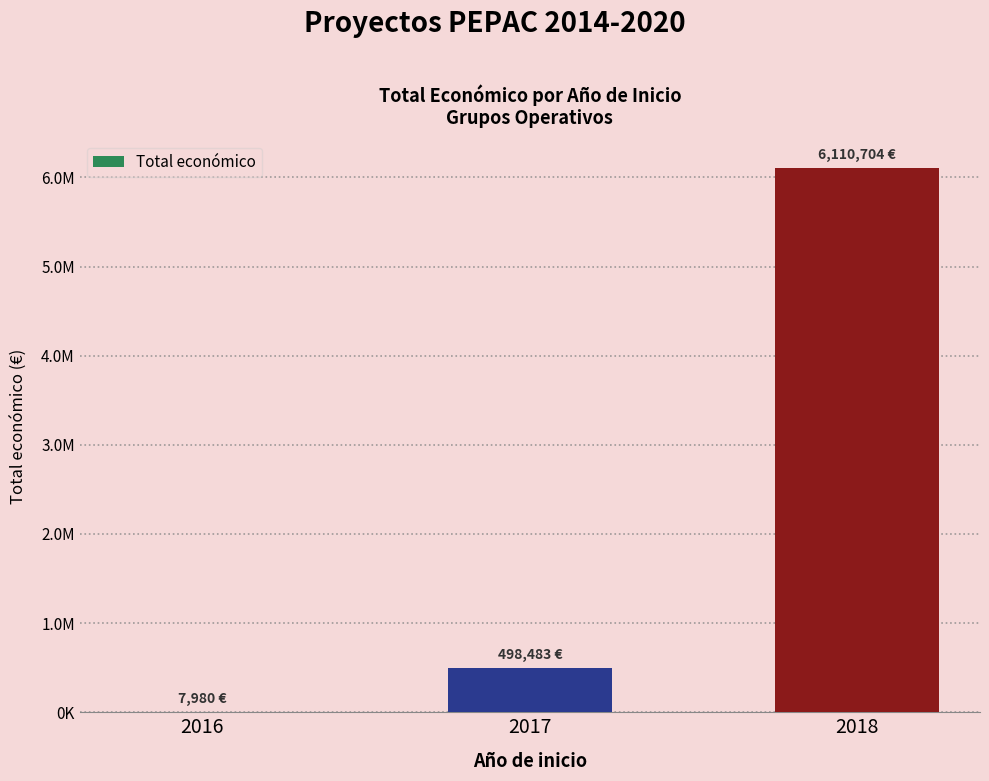

What is the change in value from 2016 to 2018?

+6102724